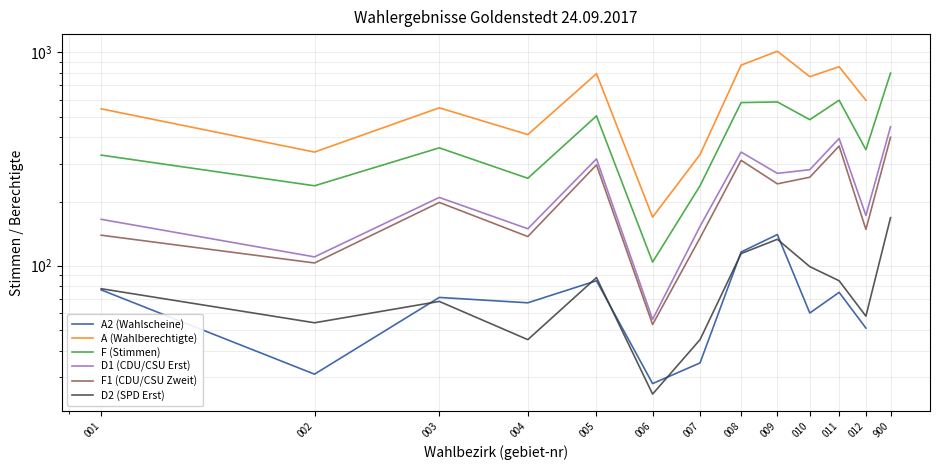

True or false: D2 (SPD Erst) and F (Stimmen) intersect in this chart.

False